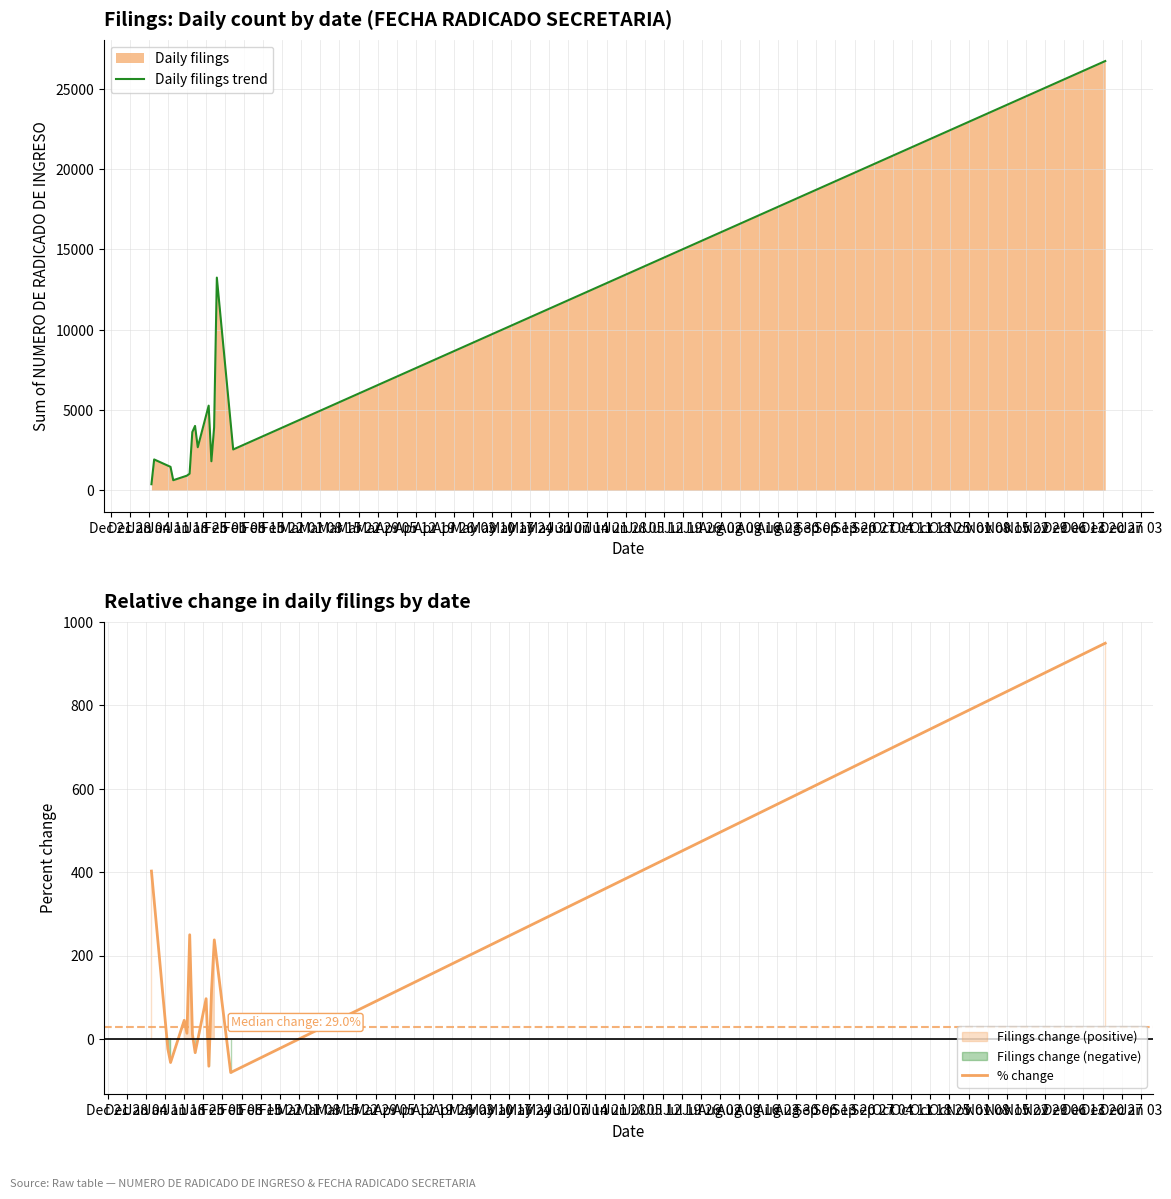

Between Jan 04 and Jan 11, which series saw the biggest shift?

Daily filings trend